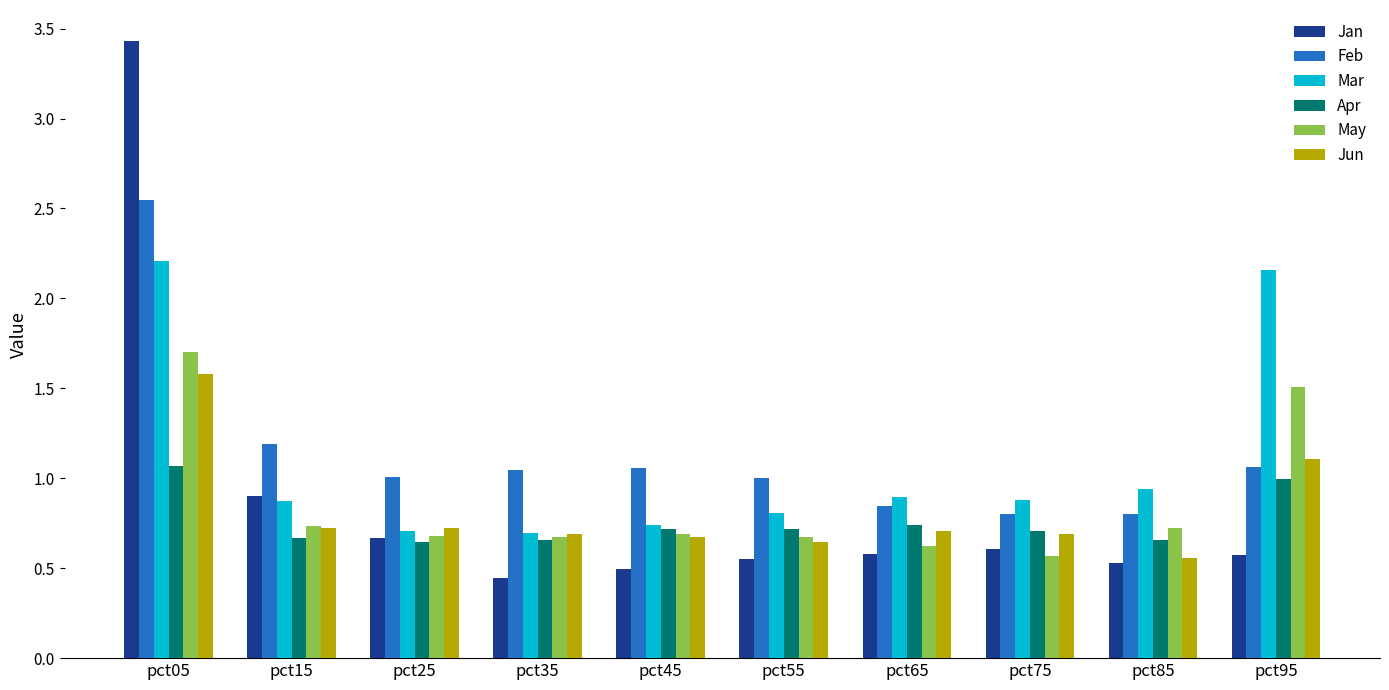

What is the difference between the maximum and minimum values in the Mar series?

1.5